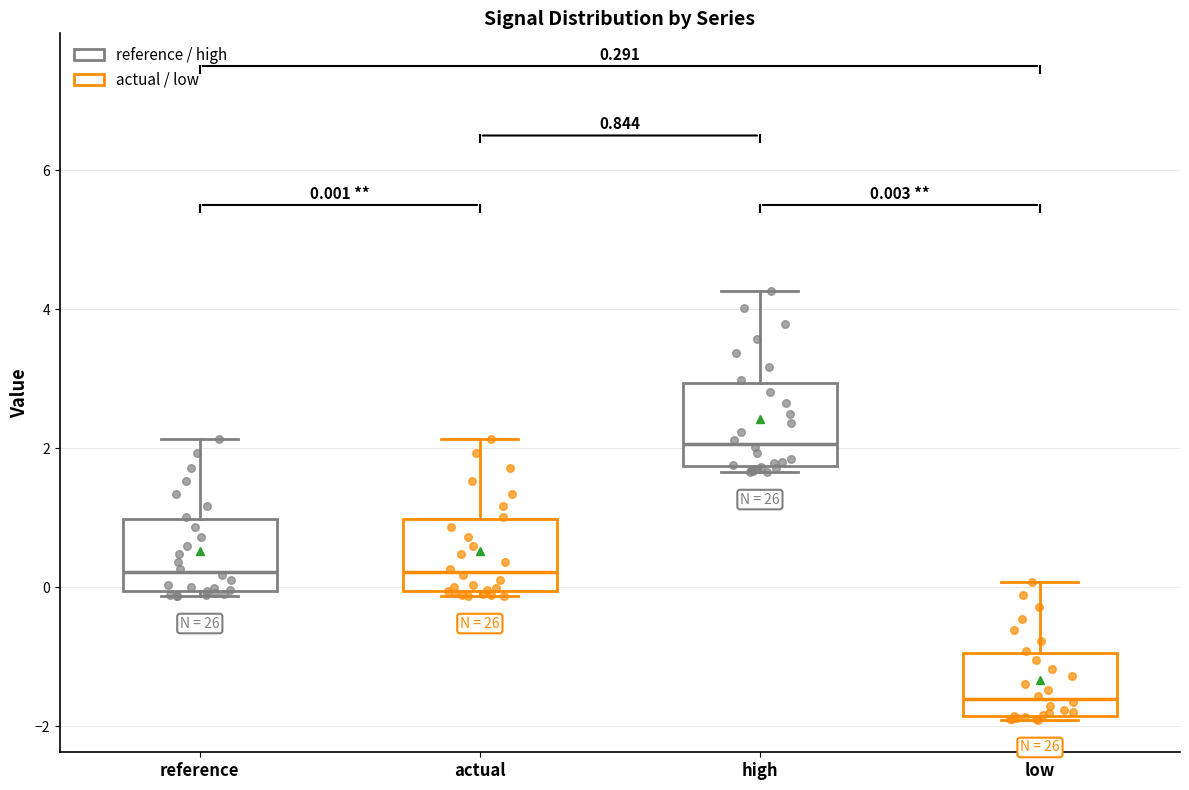

Which box has the highest median line?

high